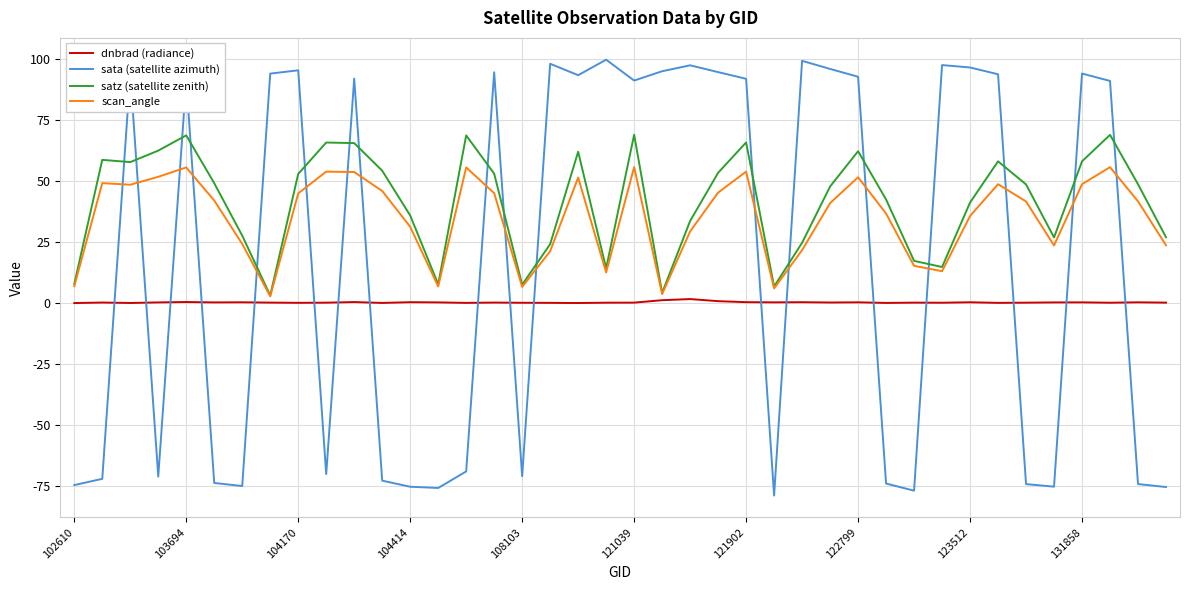

What is the maximum value shown in the chart?

99.8